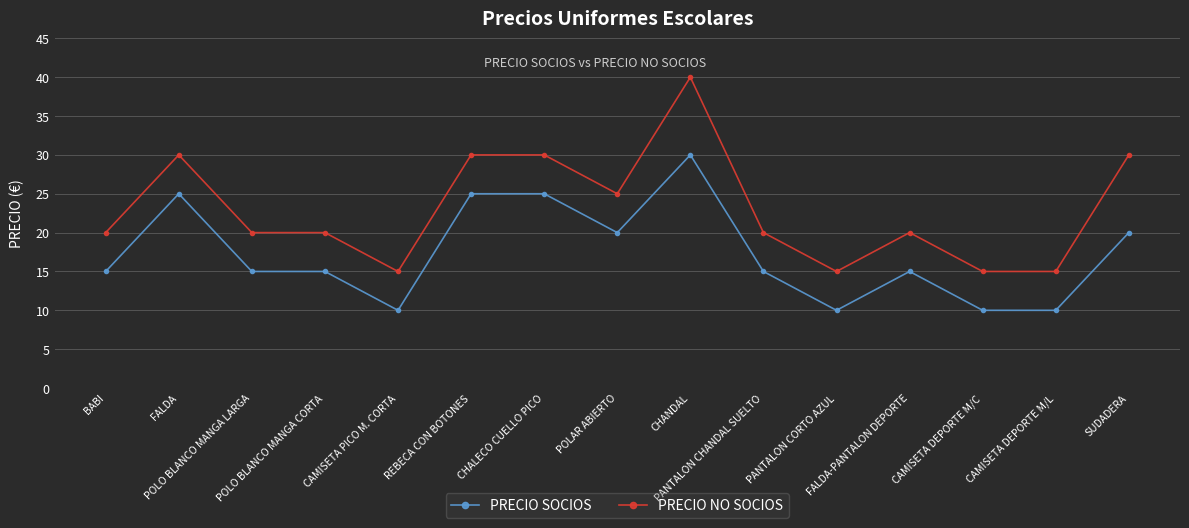

What value does the PRECIO NO SOCIOS series have at PANTALON CORTO AZUL, to the nearest 10?

20